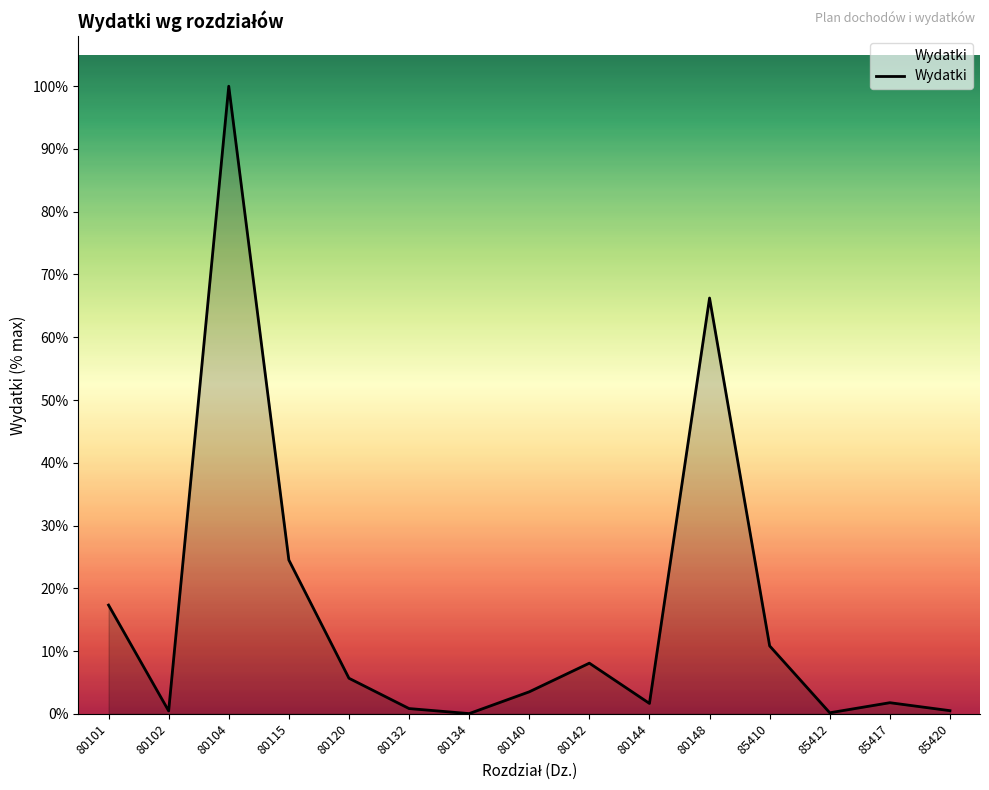

What is the value of the 15th point from the left?

22573.8